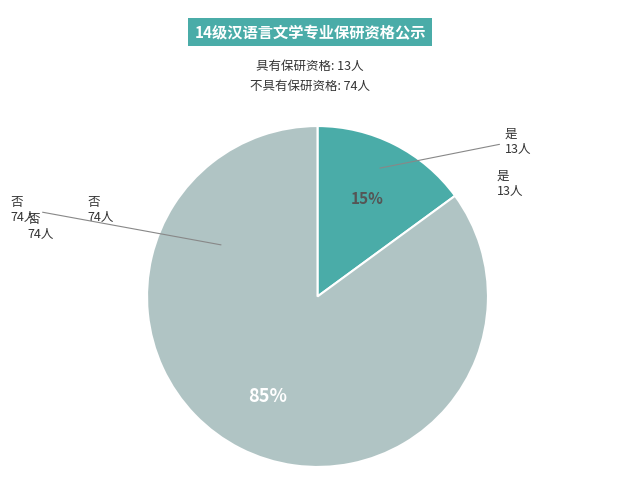

Is there any slice that represents more than half of the pie?

Yes